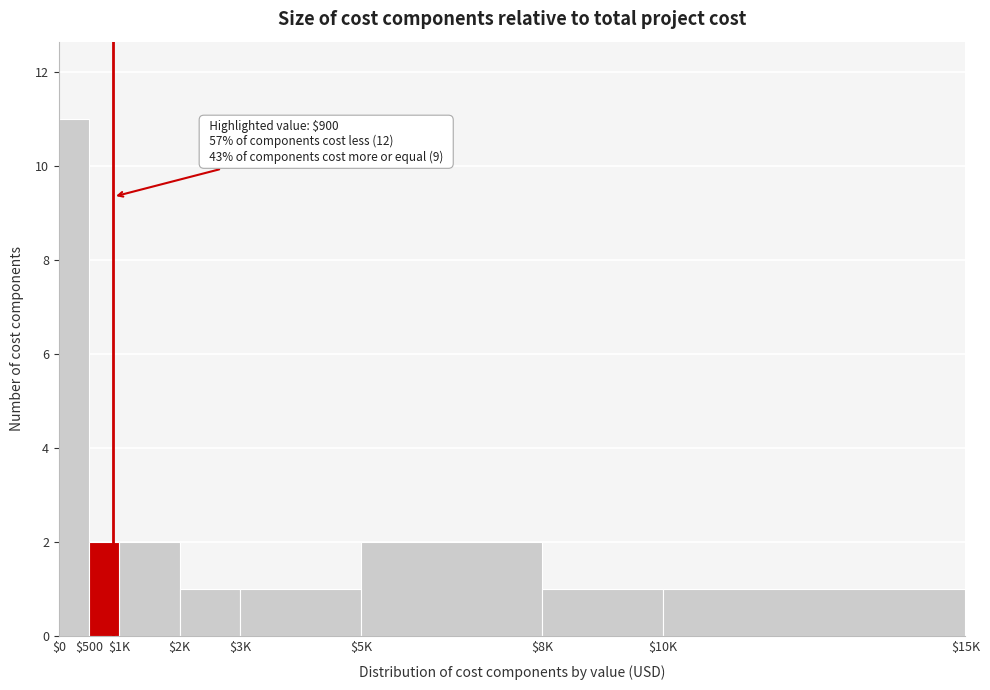

Reading right to left, what are all the values shown in this chart?

1	1	2	1	1	2	2	11